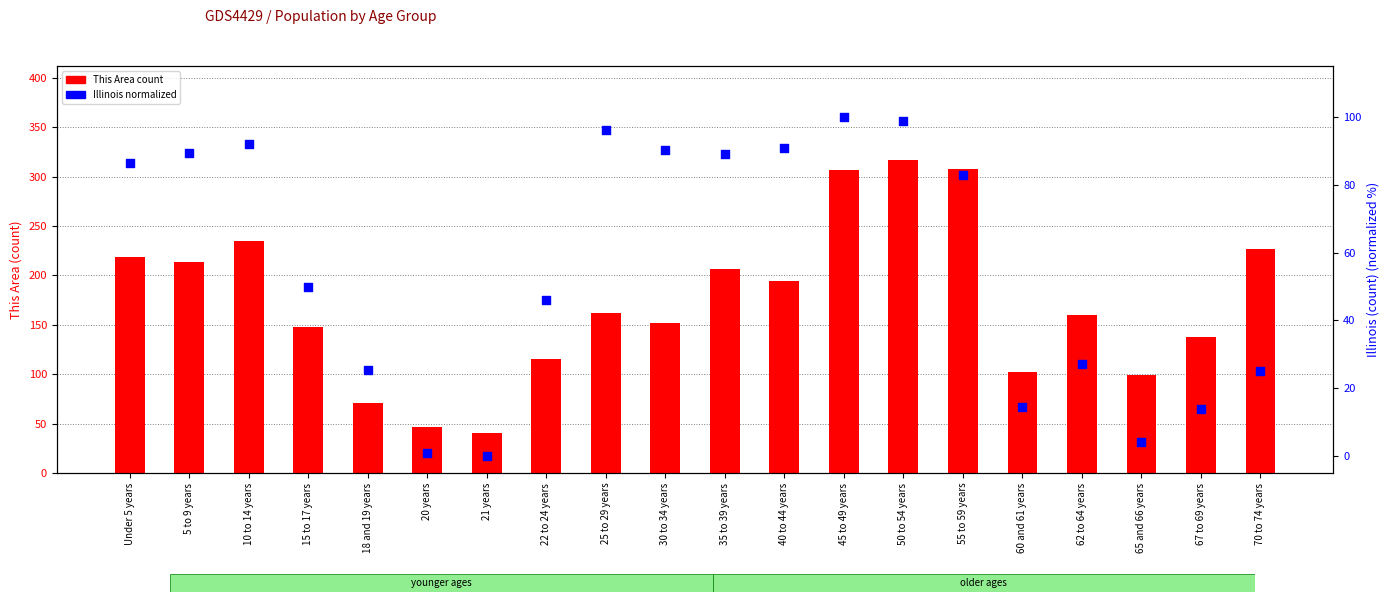

Is the value of This Area count at Under 5 years greater than the value of Illinois (percentile rank) at 70 to 74 years?

Yes